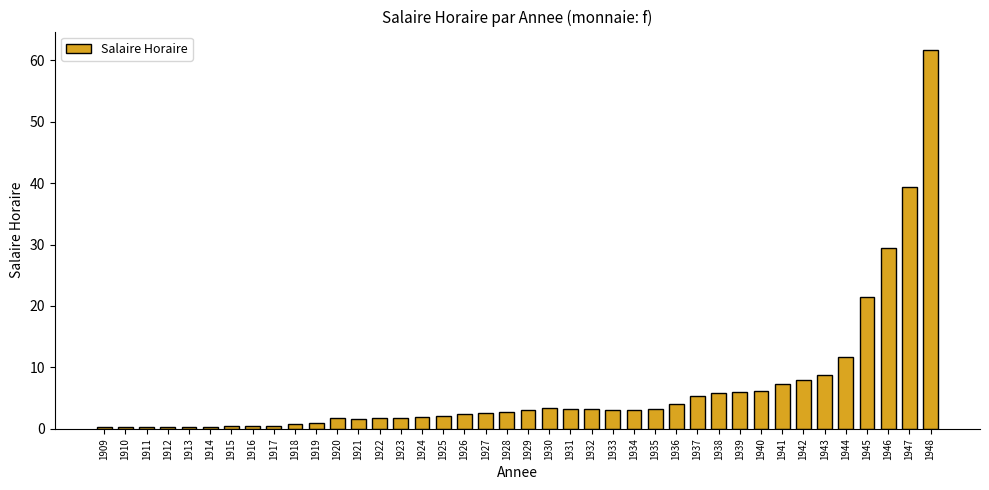

What is the difference between the maximum and minimum values?

61.3